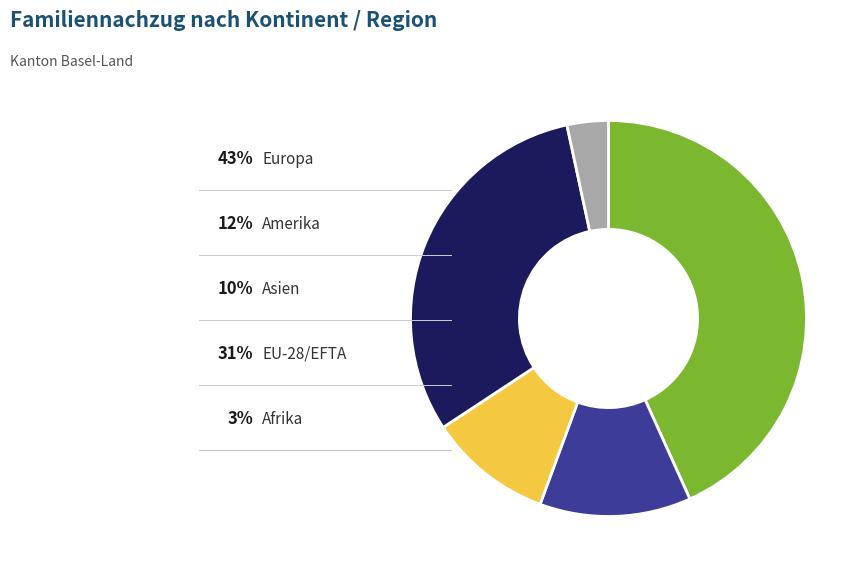

Does any single category account for the majority?

No